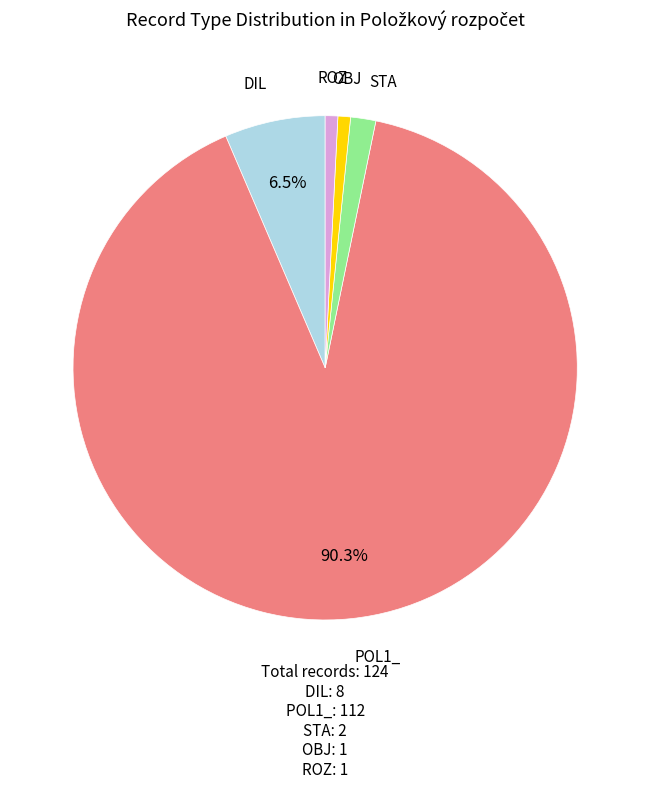

How many segments does this pie chart have?

5